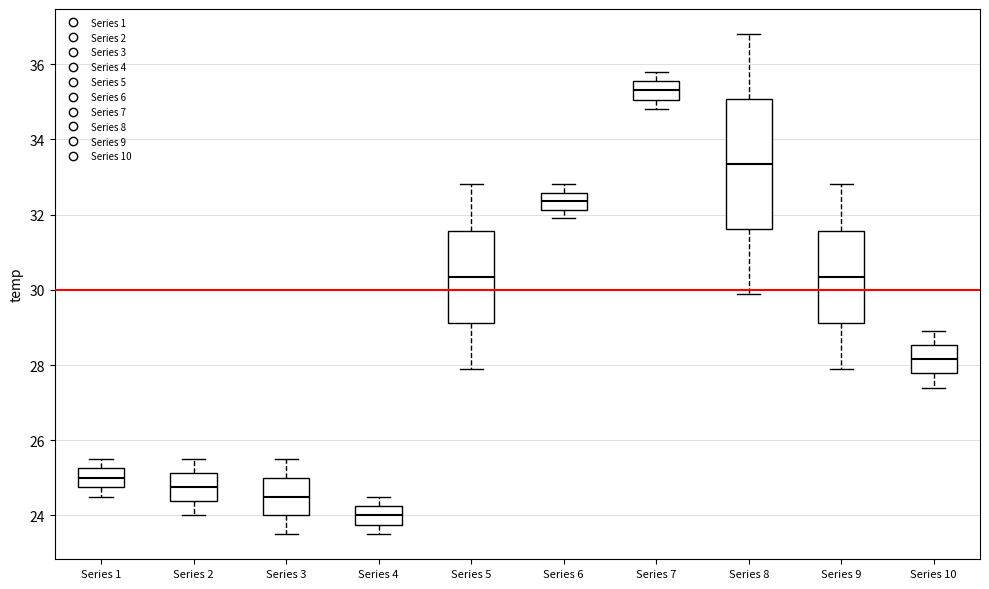

Reading left to right, read every box against the y-axis: the position of its median line, the range the box covers, and the ends of its whiskers. The values are not printed on the chart, so give them approximately, as read against the axis.

Series 1: median 25.0, box 24.8 to 25.2, whiskers 24.6 to 25.6
Series 2: median 24.8, box 24.4 to 25.2, whiskers 24.0 to 25.6
Series 3: median 24.6, box 24.0 to 25.0, whiskers 23.6 to 25.6
Series 4: median 24.0, box 23.8 to 24.2, whiskers 23.6 to 24.6
Series 5: median 30.4, box 29.2 to 31.6, whiskers 28.0 to 32.8
Series 6: median 32.4, box 32.2 to 32.6, whiskers 32.0 to 32.8
Series 7: median 35.4, box 35.0 to 35.6, whiskers 34.8 to 35.8
Series 8: median 33.4, box 31.6 to 35.0, whiskers 30.0 to 36.8
Series 9: median 30.4, box 29.2 to 31.6, whiskers 28.0 to 32.8
Series 10: median 28.2, box 27.8 to 28.6, whiskers 27.4 to 29.0